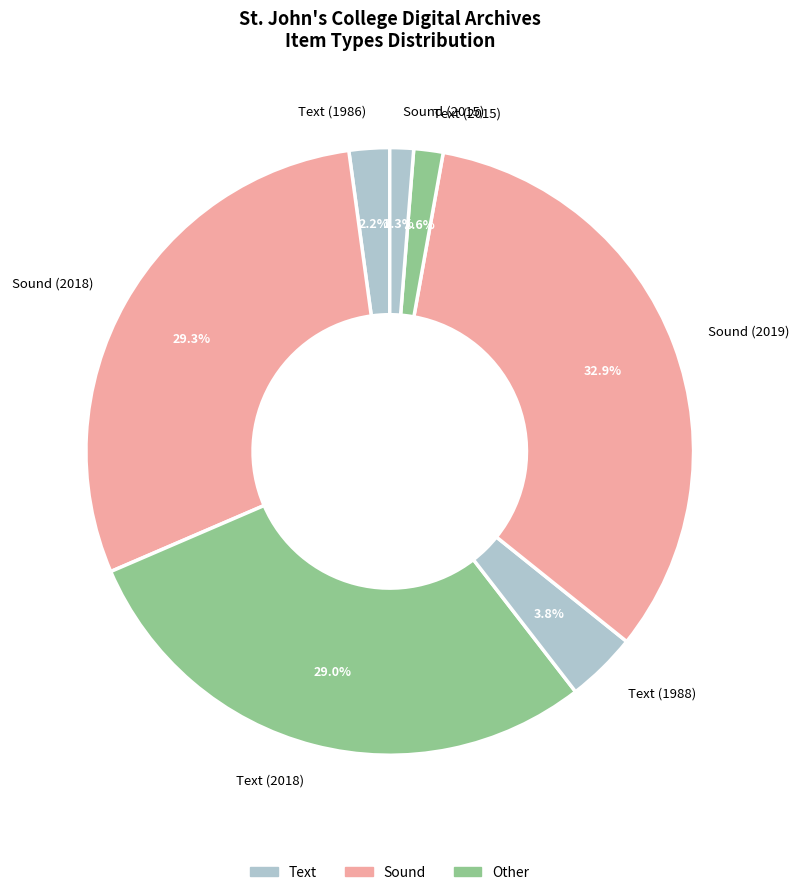

True or false: Text (1986) accounts for 14% of the total.

False